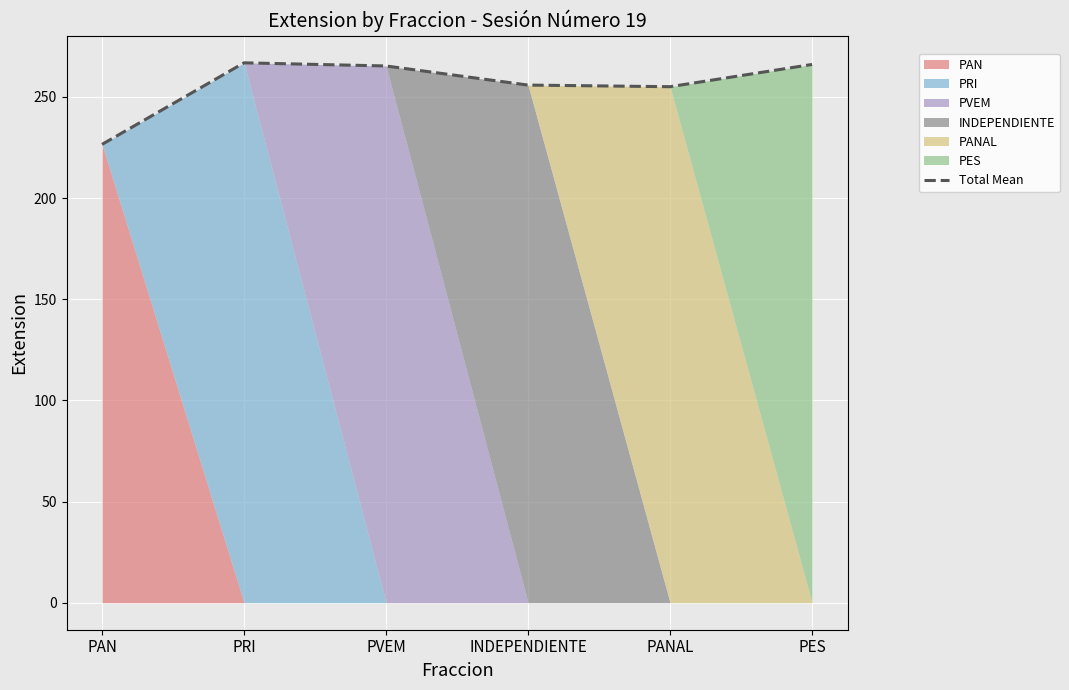

List the labels in order of value, largest first.

PRI, PES, PVEM, INDEPENDIENTE, PANAL, PAN